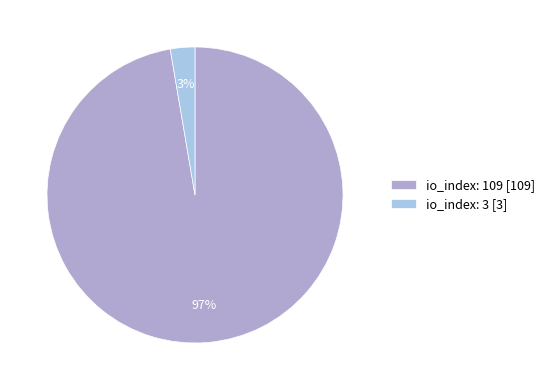

Which has a higher value, io_index: 3 or io_index: 109?

io_index: 109